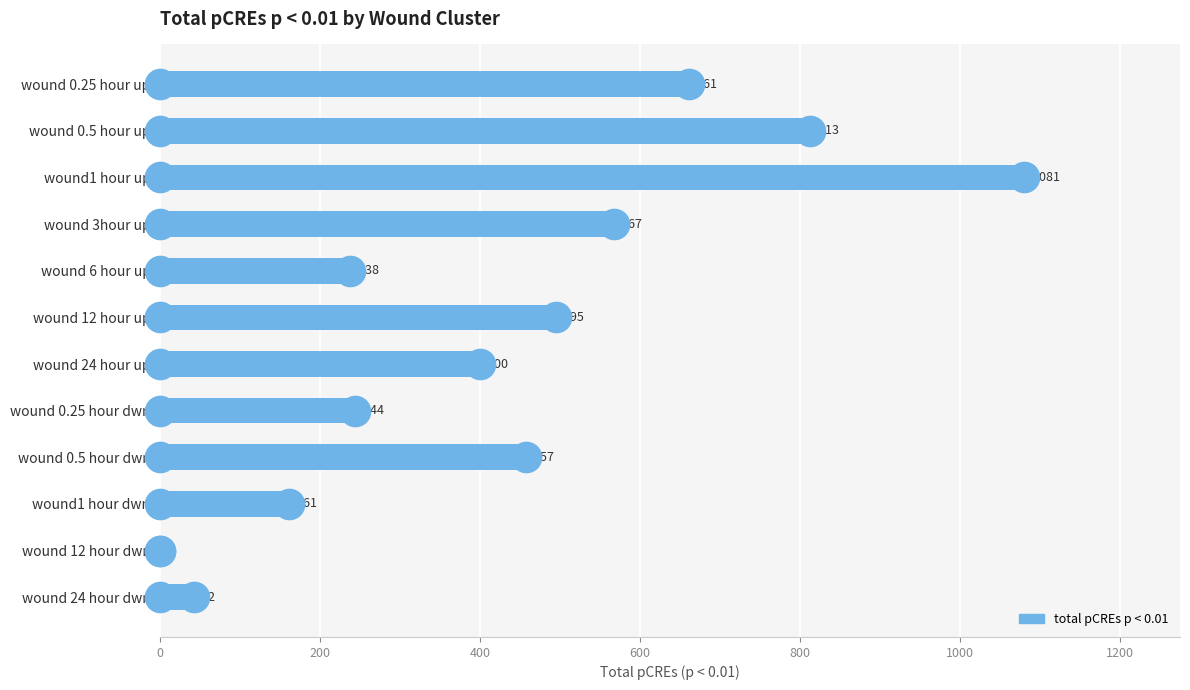

Reading top to bottom, extract all data points from this chart.

wound 0.25 hour up=661	wound 0.5 hour up=813	wound1 hour up=1081	wound 3hour up=567	wound 6 hour up=238	wound 12 hour up=495	wound 24 hour up=400	wound 0.25 hour dwn=244	wound 0.5 hour dwn=457	wound1 hour dwn=161	wound 12 hour dwn=0	wound 24 hour dwn=42